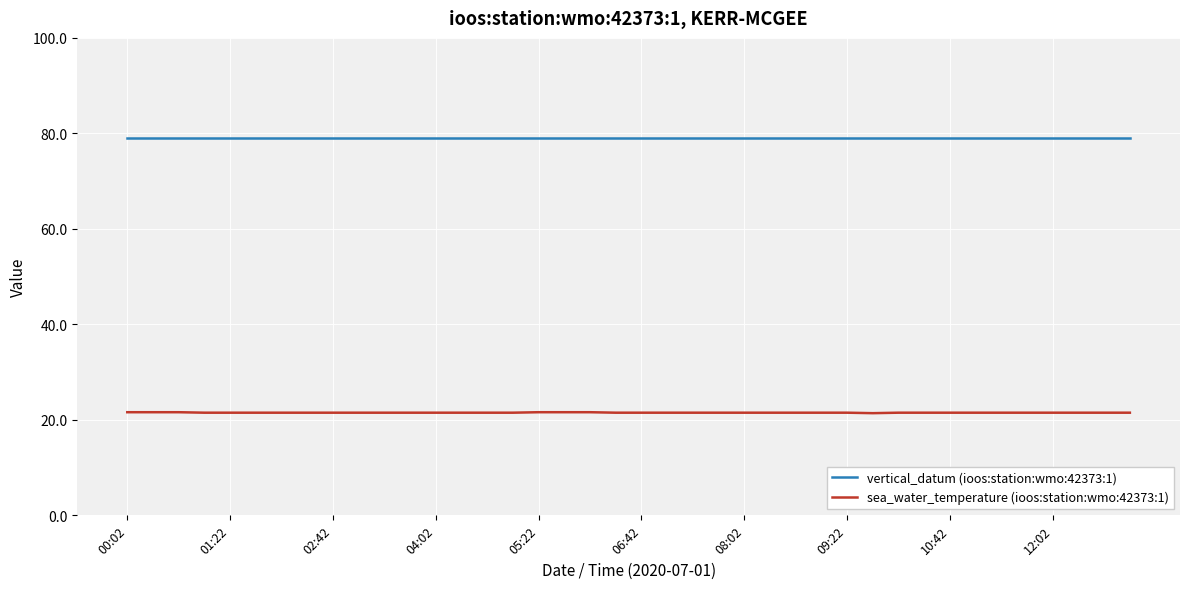

Which series has the largest total across all categories?

vertical_datum (ioos:station:wmo:42373:1)